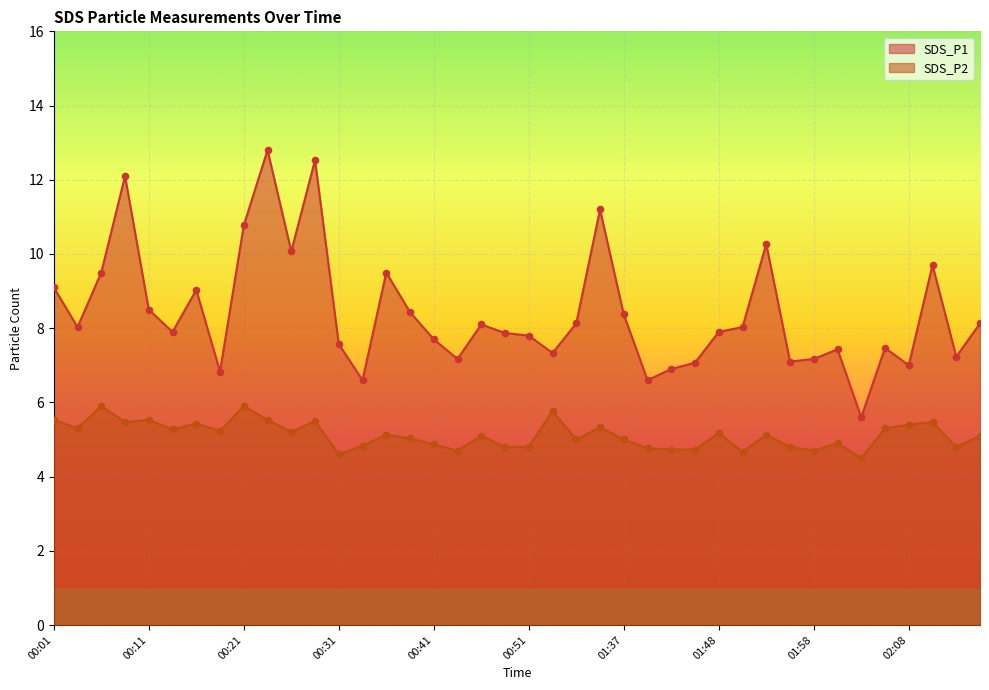

Is the value of SDS_P2 at 01:45 greater than the value of SDS_P1 at 02:15?

No